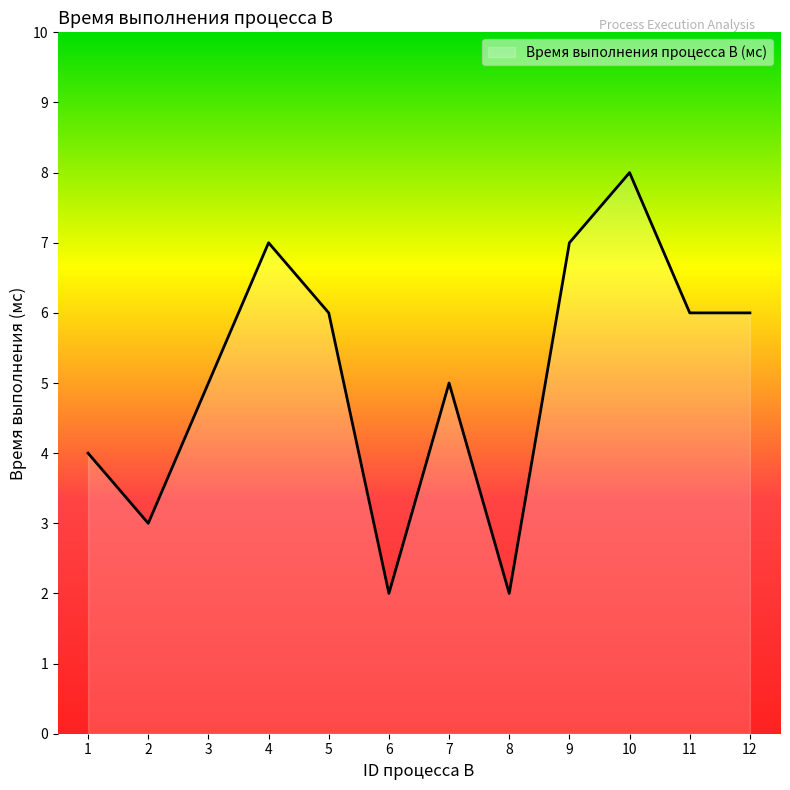

True or false: the data shows 10 at 12.

False